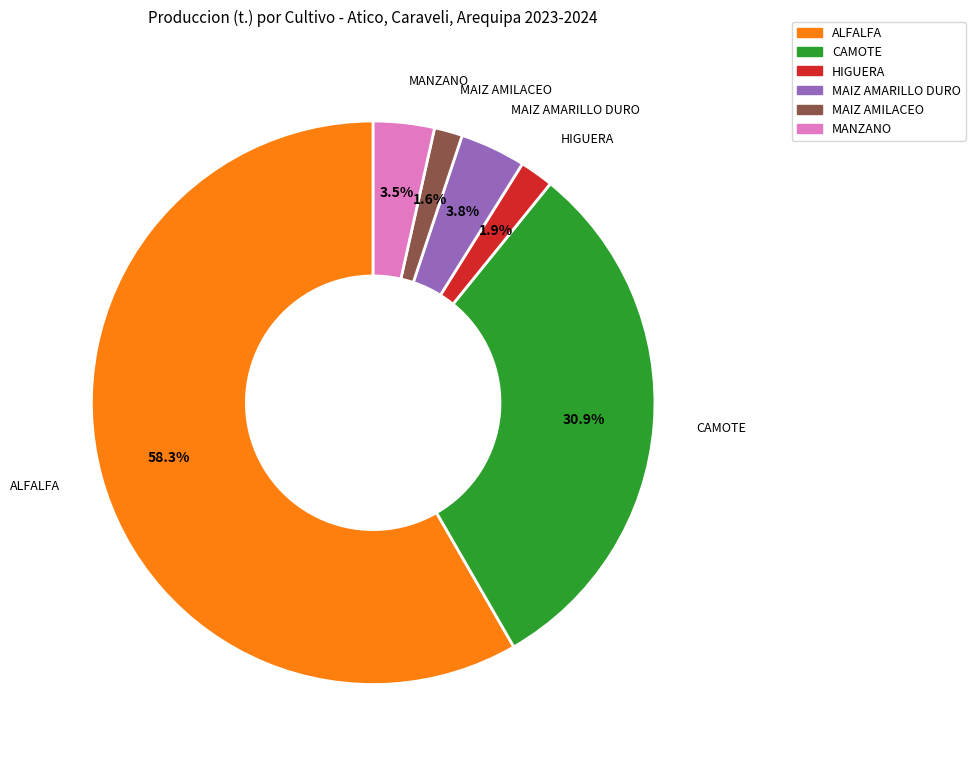

To the nearest percent, what is the combined percentage of ALFALFA and MAIZ AMILACEO?

60%